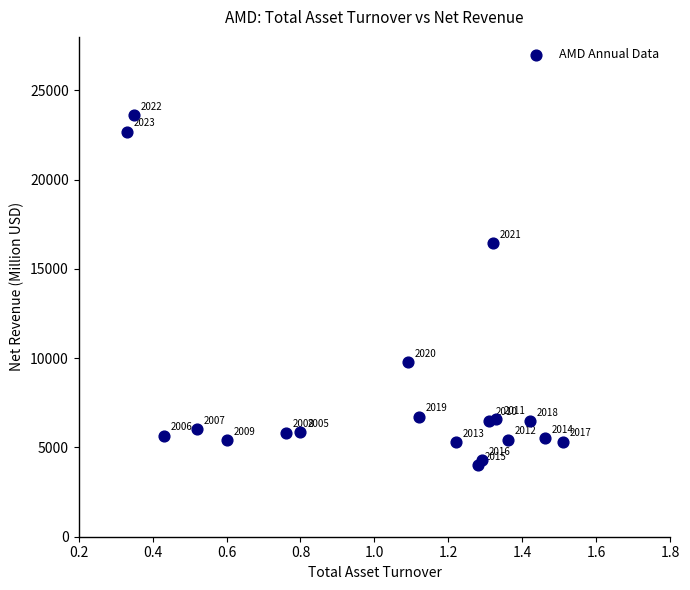

What is the range of Y values (max minus min)?

19610